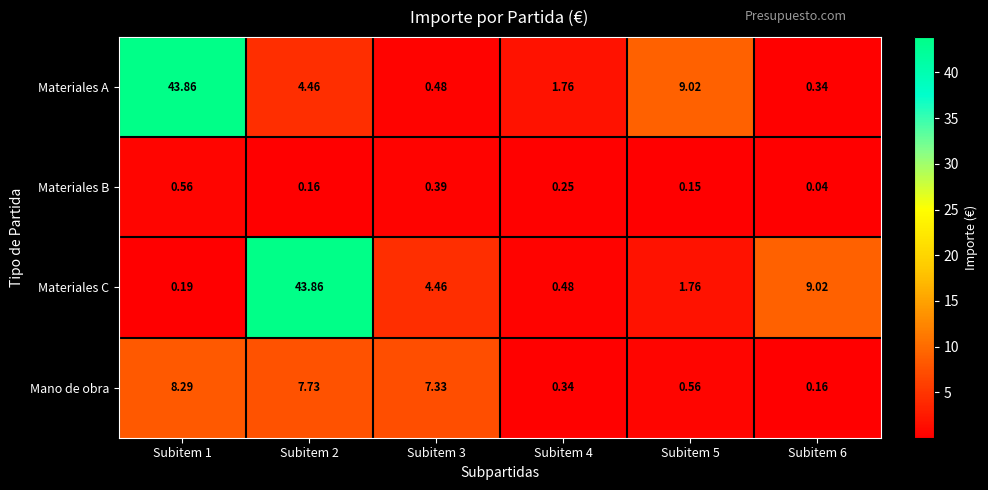

Which series has the widest spread of values?

Materiales C